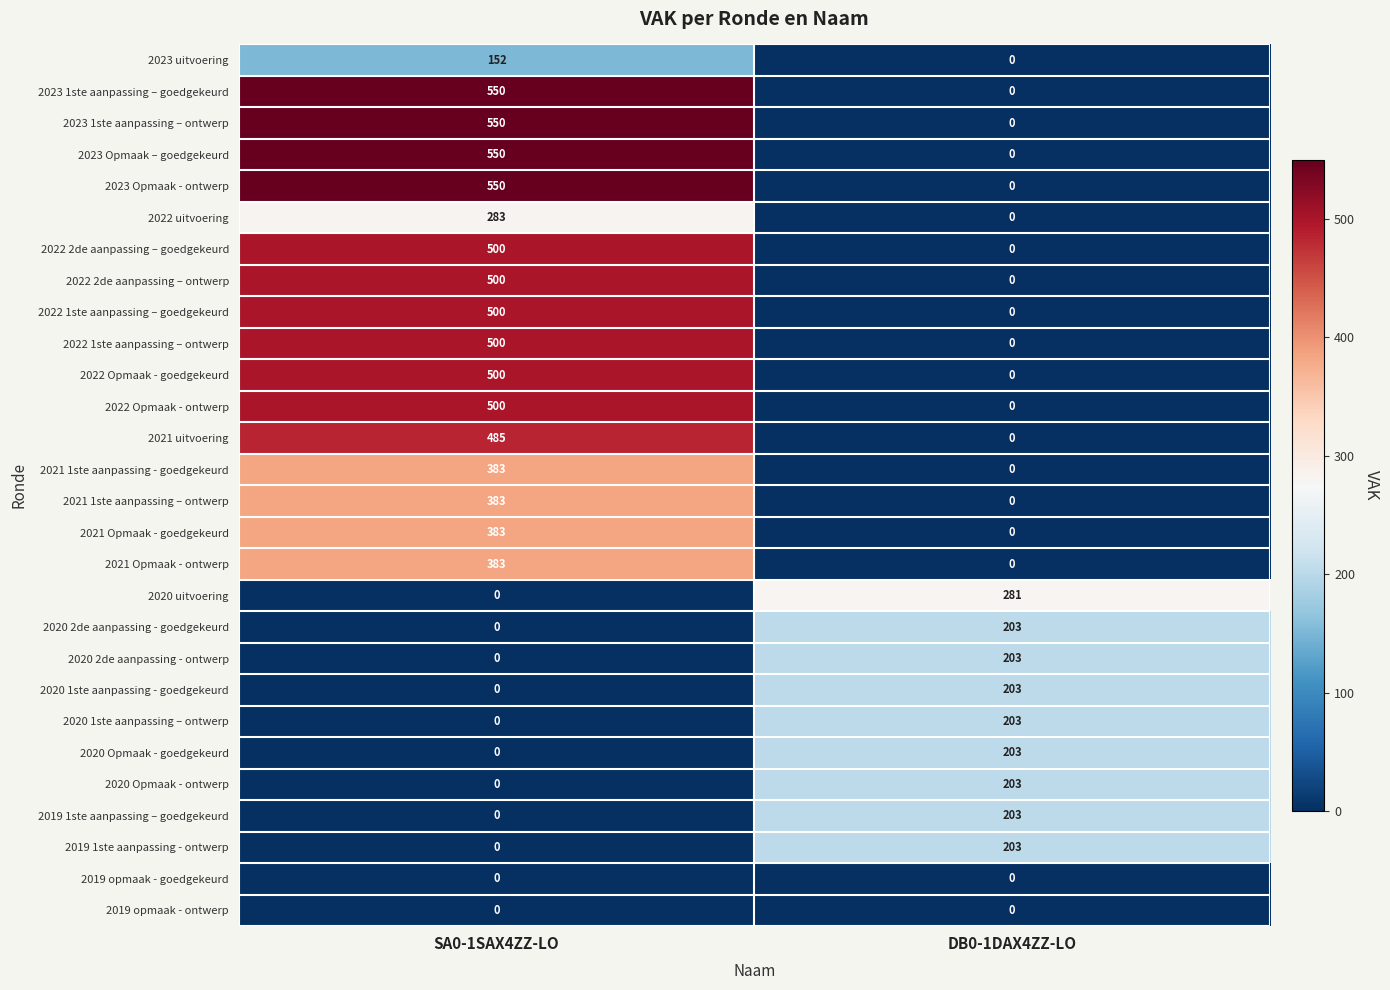

Where is 2021 1ste aanpassing – ontwerp nearest to the value 191?

DB0-1DAX4ZZ-LO